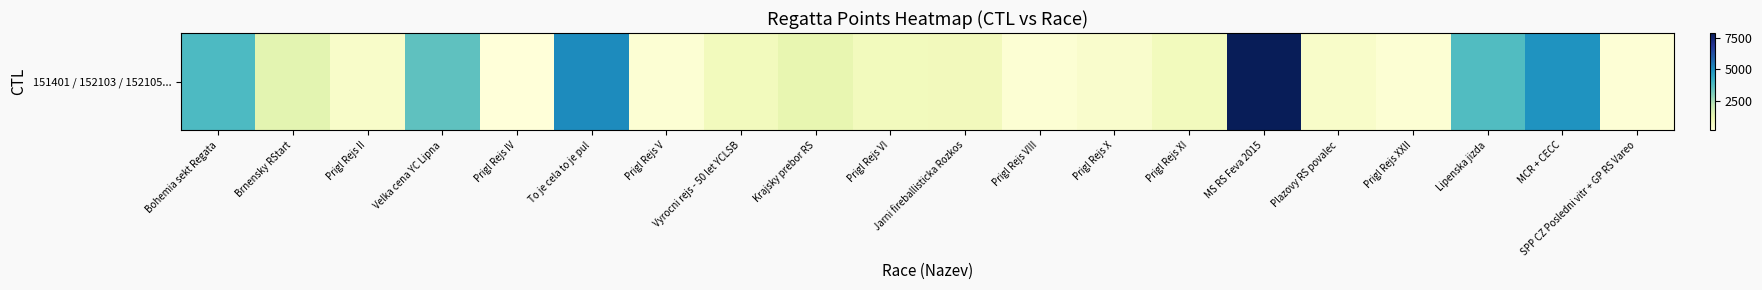

Which label corresponds to the largest value in the chart?

MS RS Feva 2015